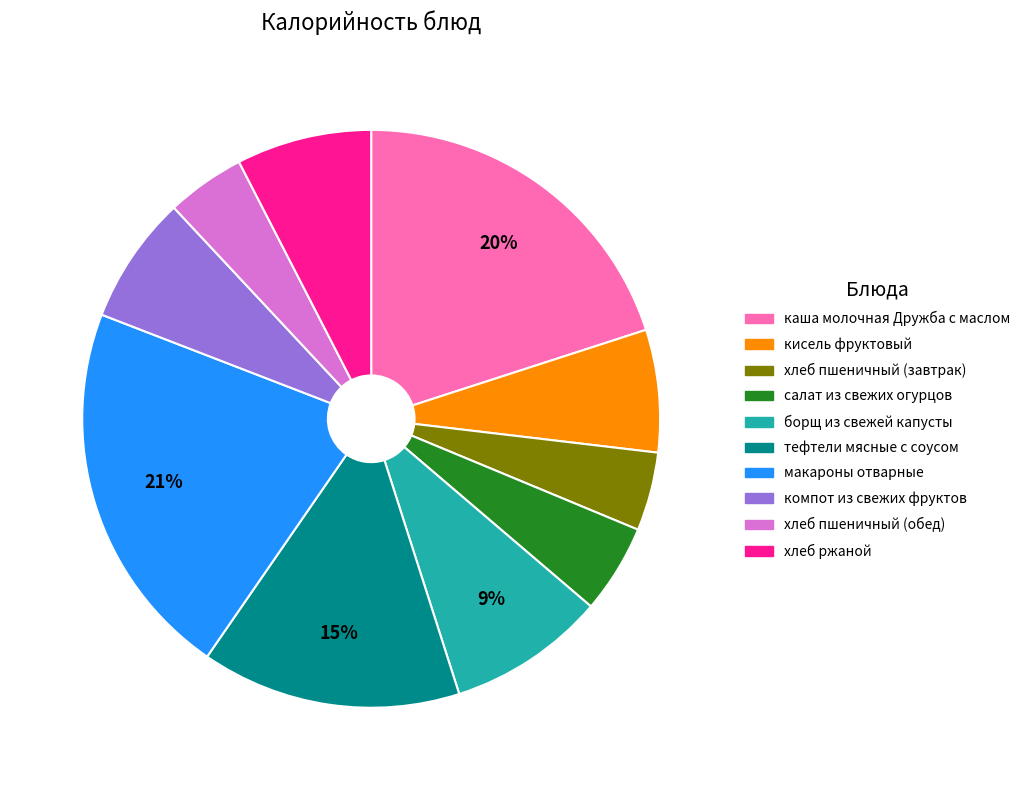

What is the largest slice in the pie chart?

макароны отварные